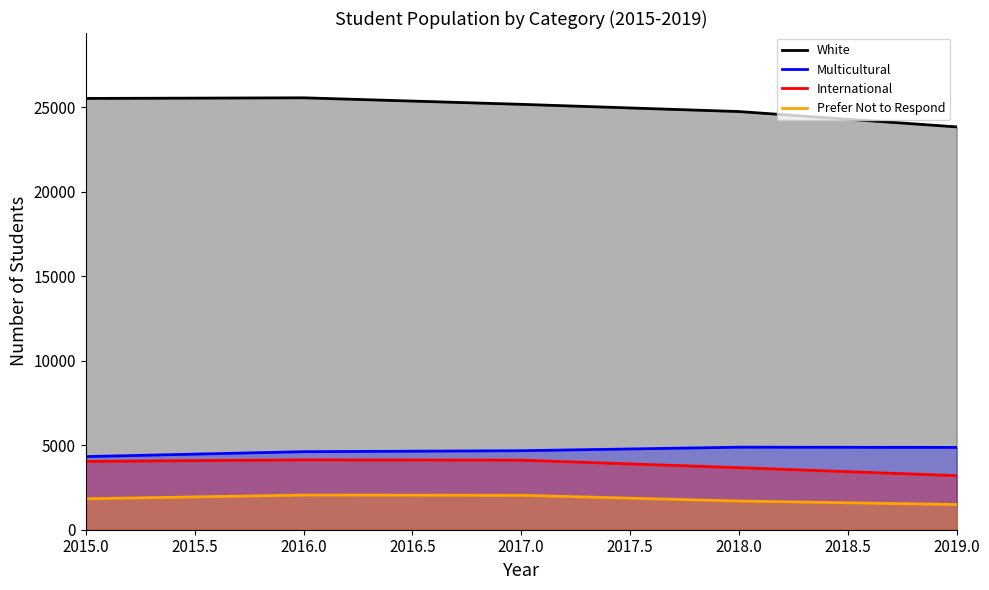

How many data points in White are above 25167?

2